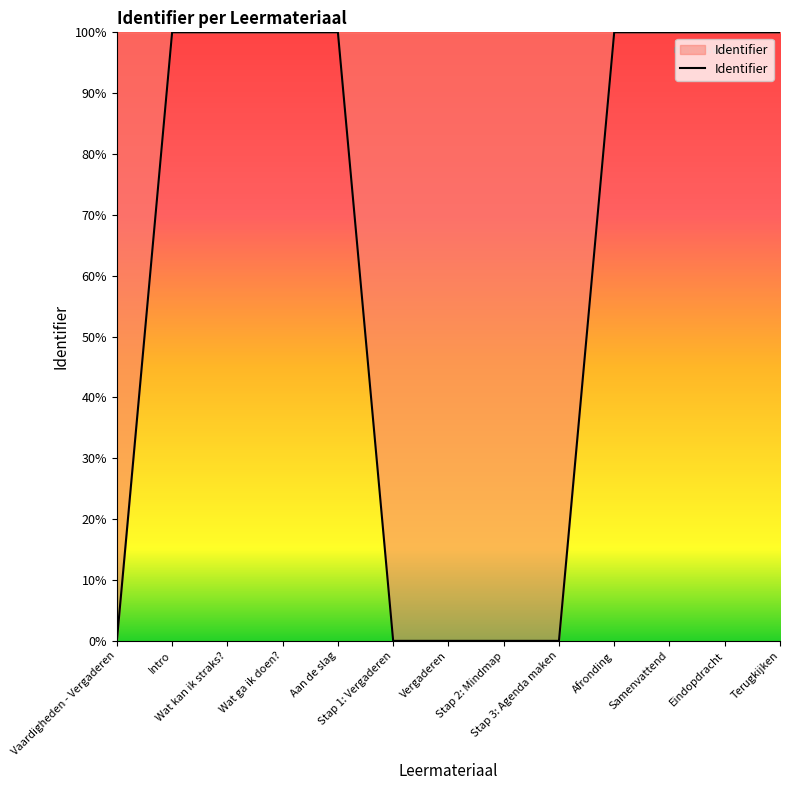

What is the difference between the maximum and minimum values?

100.0